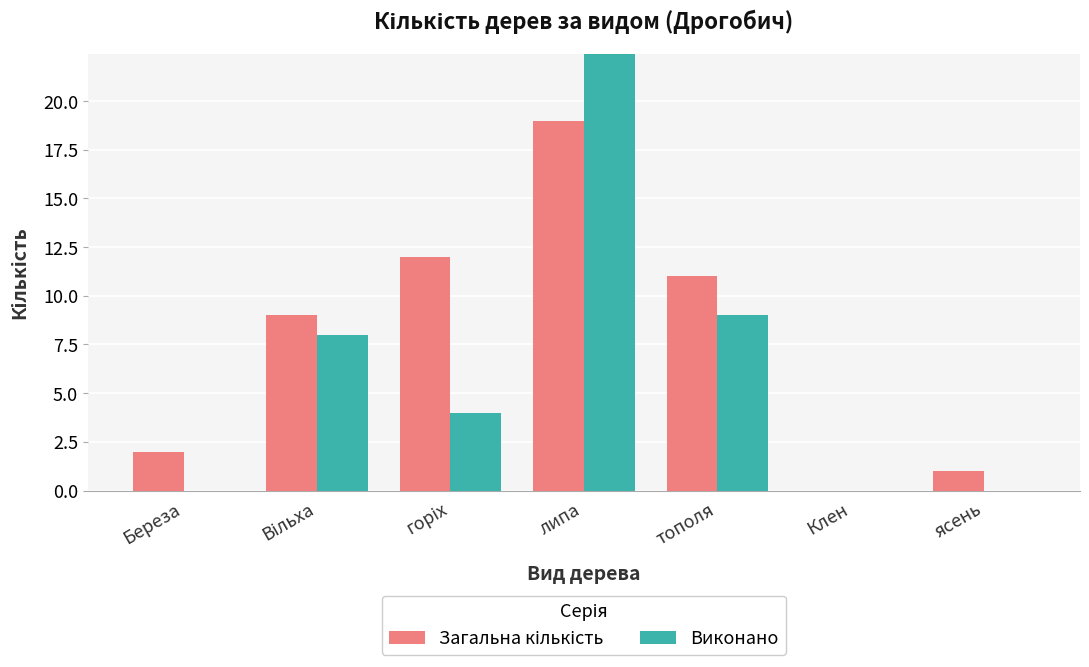

What are all the series names shown in the legend?

Загальна кількість, Виконано